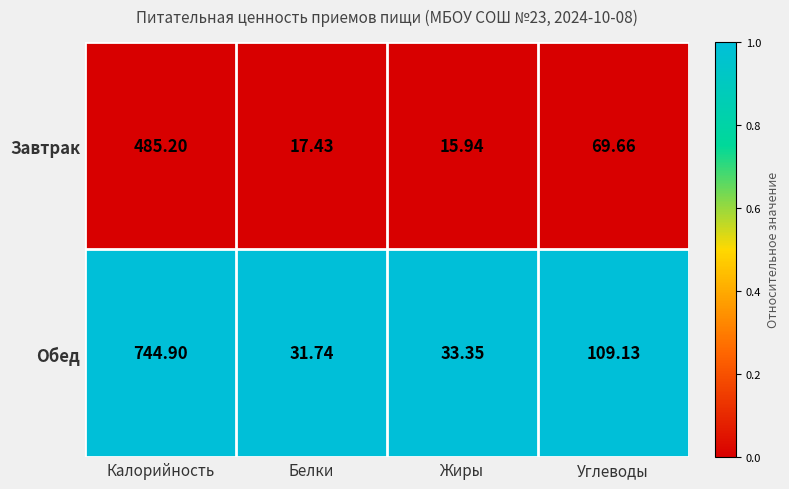

Where does the Обед series first go above 109?

Калорийность